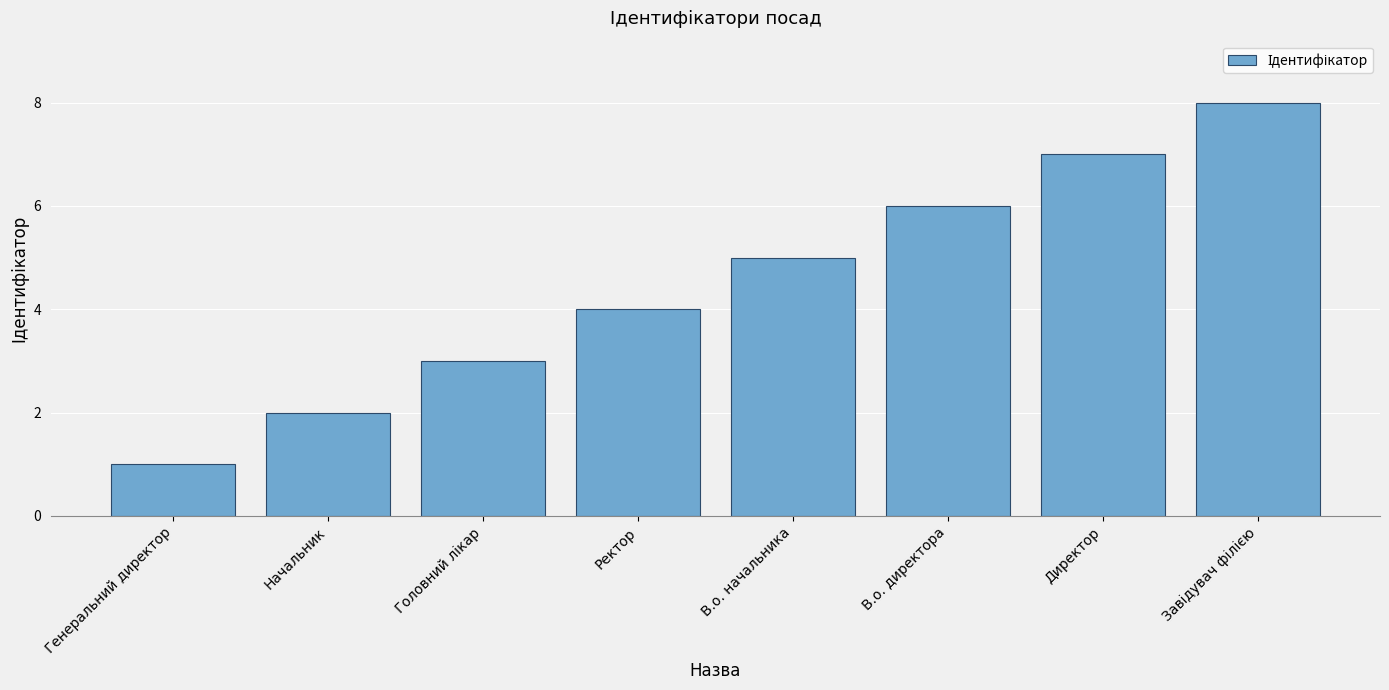

How many data points does each series have?

8